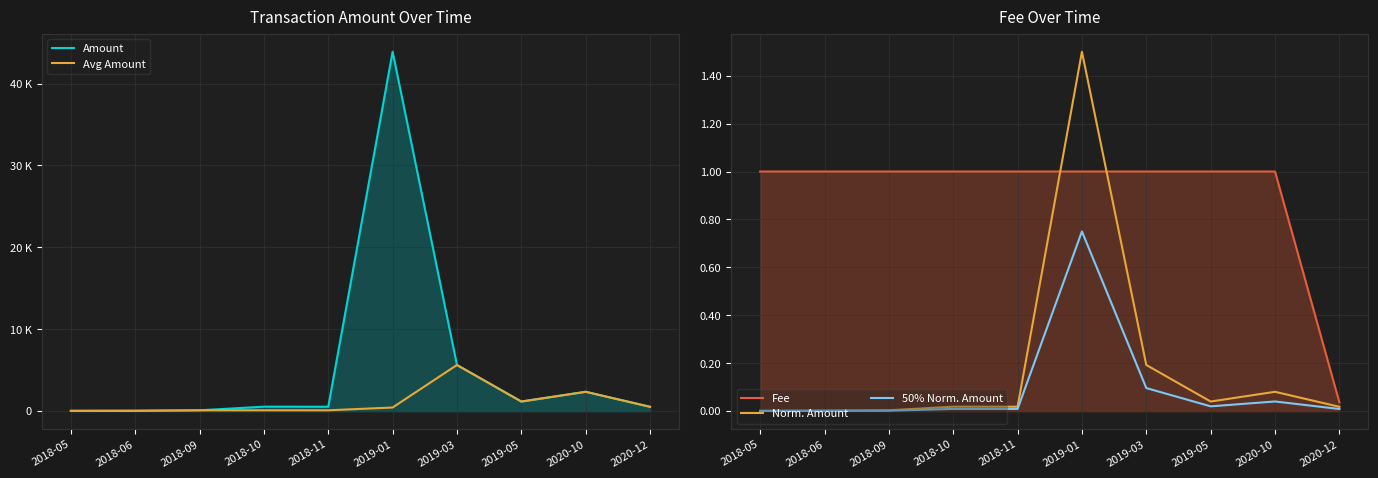

True or false: 50% Norm. Amount has a value of 0.0 at 2018-05.

False